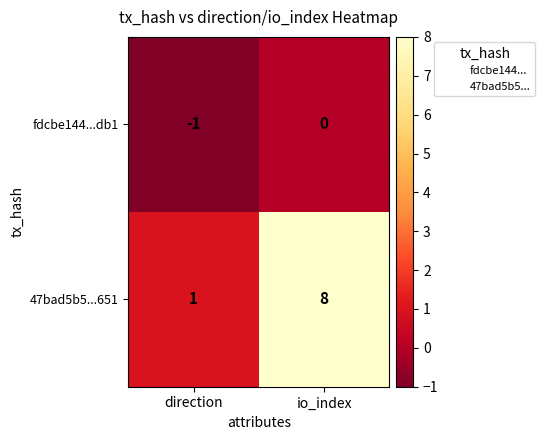

What is the difference between the highest and lowest values at direction?

2